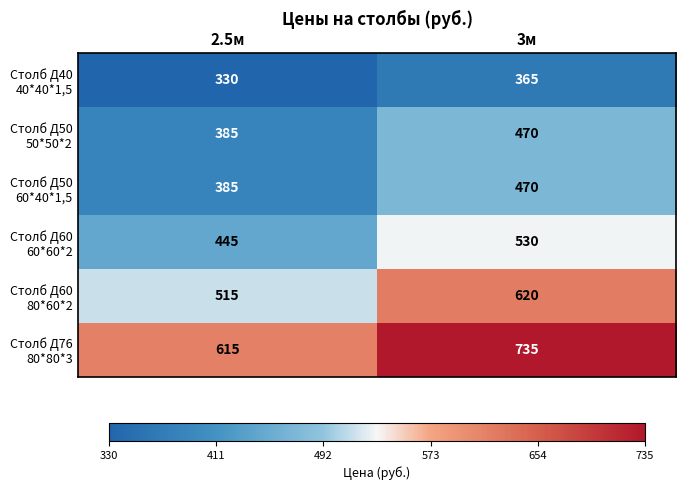

At which category does the chart reach its peak across all series?

3м